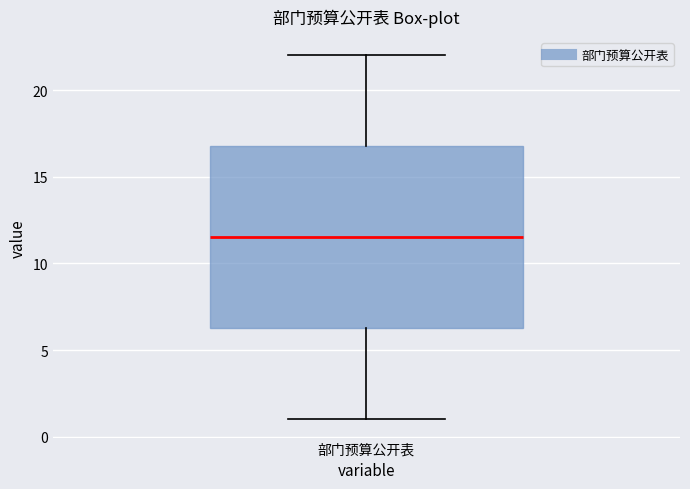

Read this box plot against the y-axis: the position of the median line, the range covered by the box, and the ends of both whiskers. The values are not printed on the chart, so give them approximately, as read against the axis.

median 11.5, box 6.5 to 17.0, whiskers 1.0 to 22.0